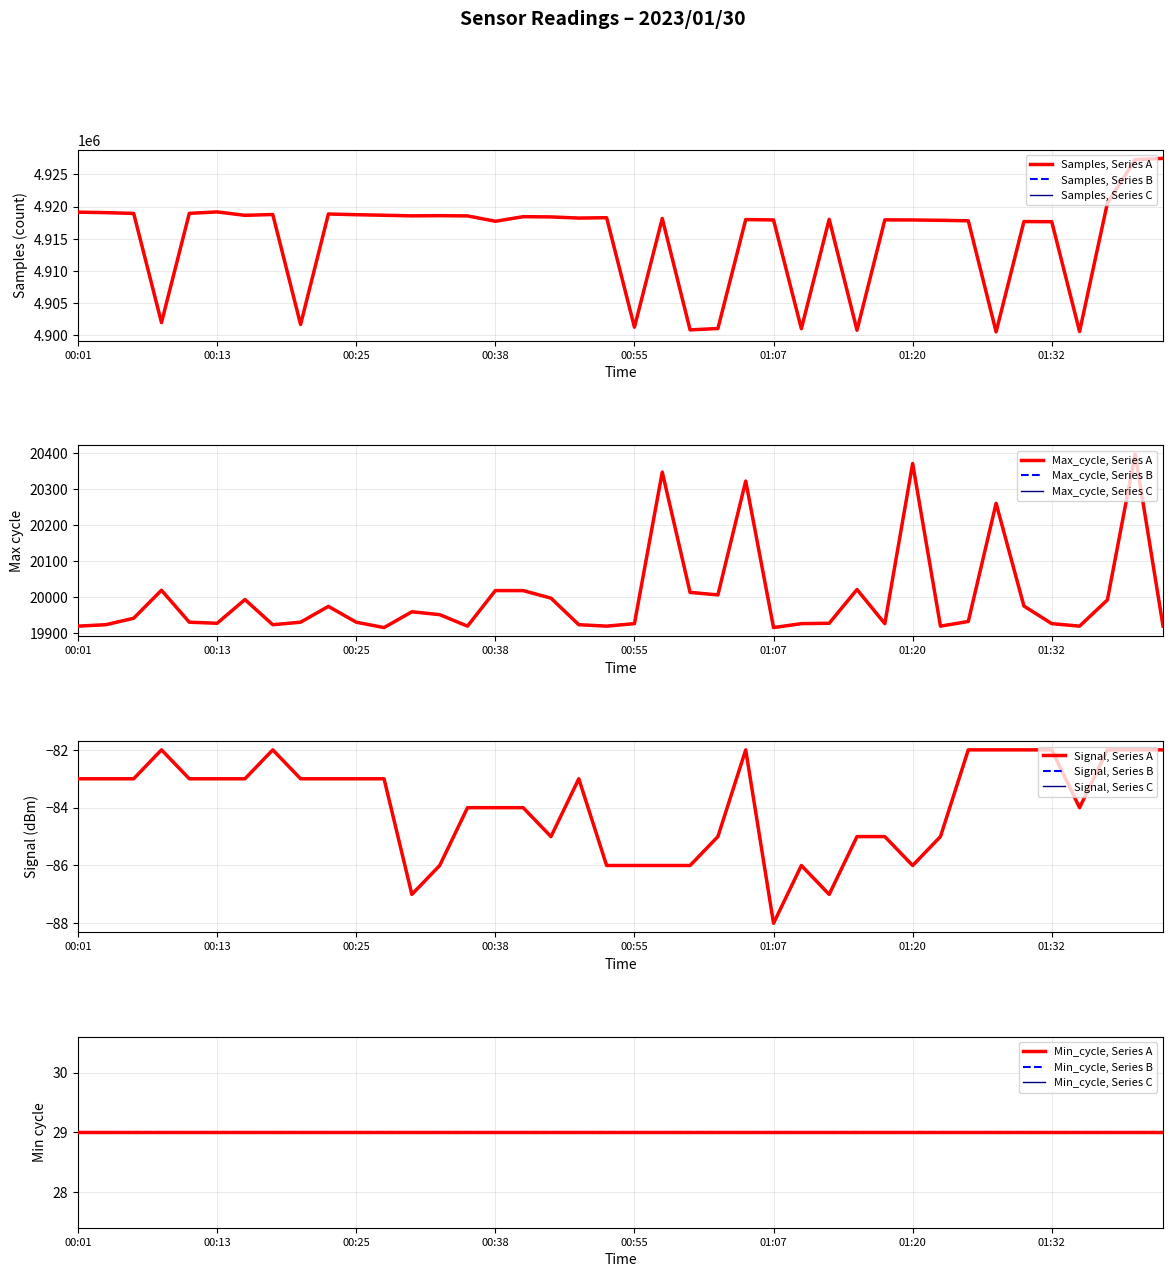

True or false: Samples and Signal cross at least once.

False